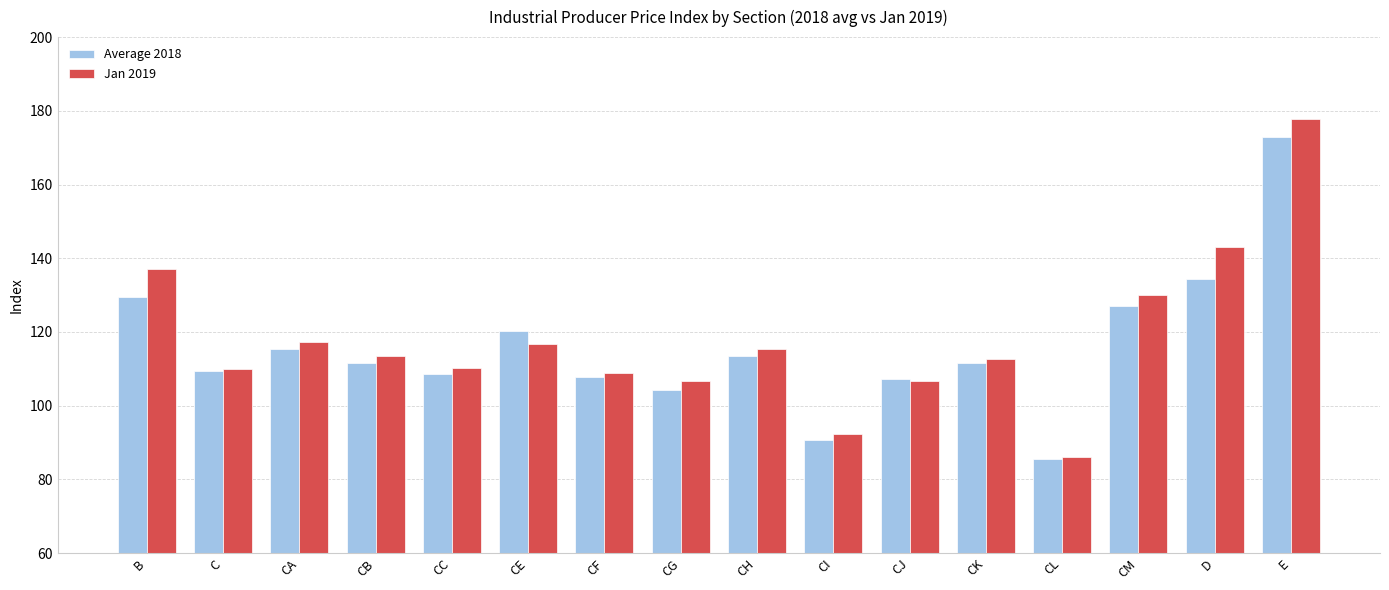

What is the label of the 2nd bar from the left?

C